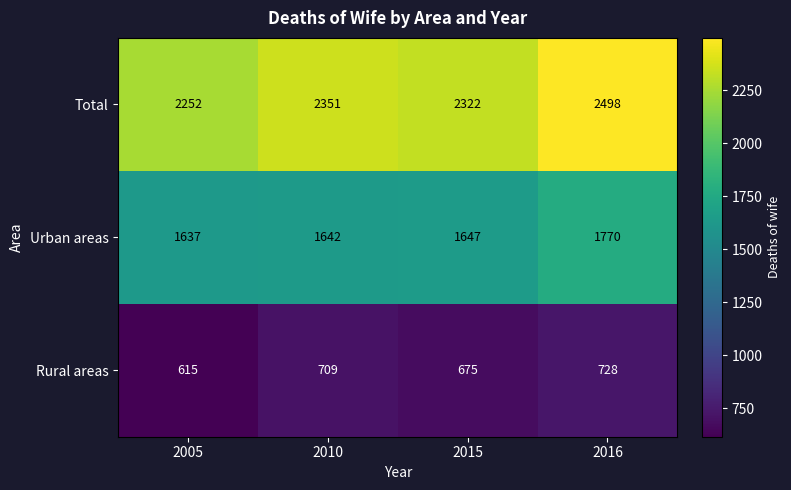

What is the minimum value for Urban areas?

1637